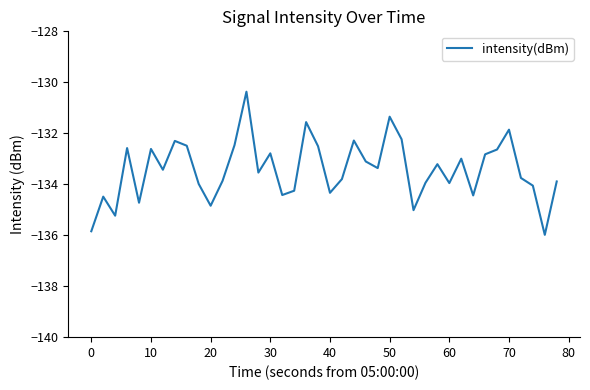

What is the difference between the second highest and second lowest values?

4.5